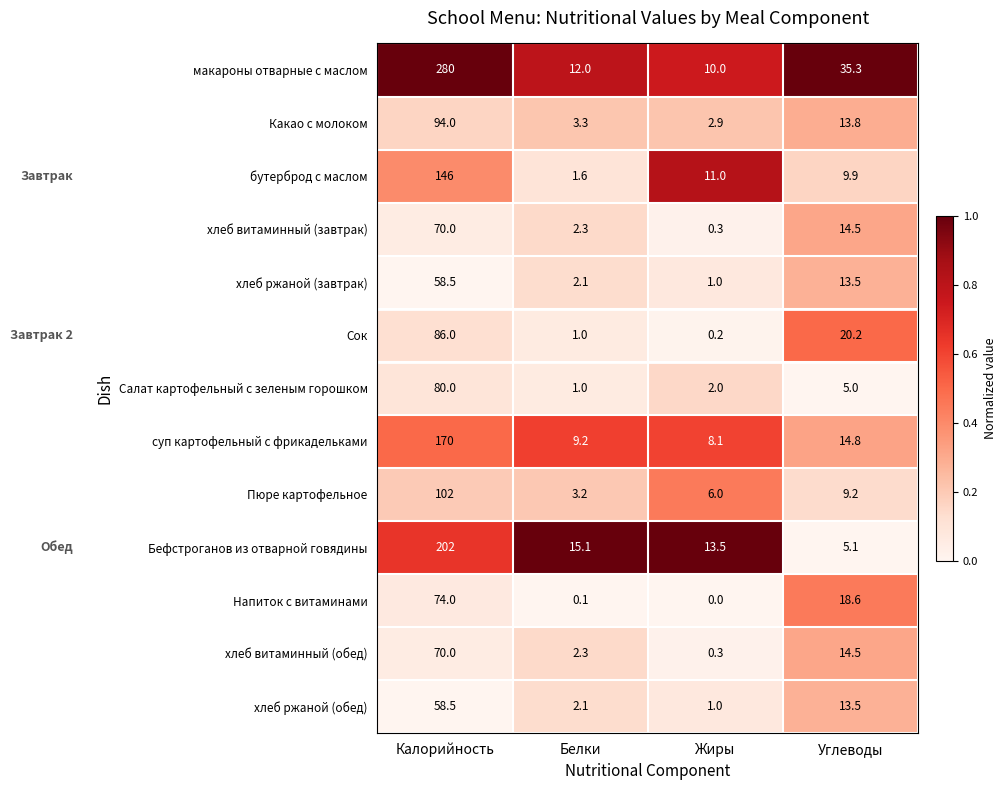

What is the greatest value displayed?

280.0